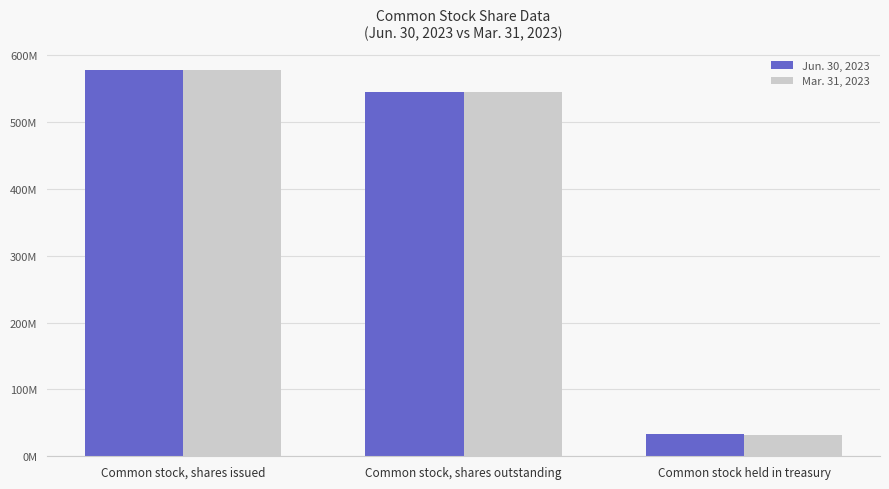

What is the highest value of the Mar. 31, 2023 series?

577805623